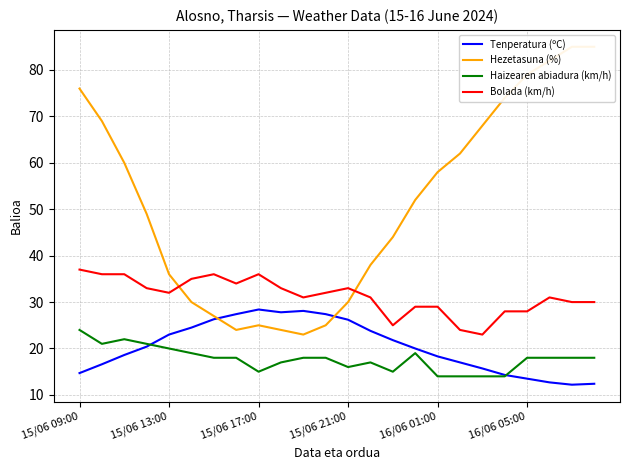

In Hezetasuna (%), how many points are higher than both neighbors (excluding endpoints)?

1